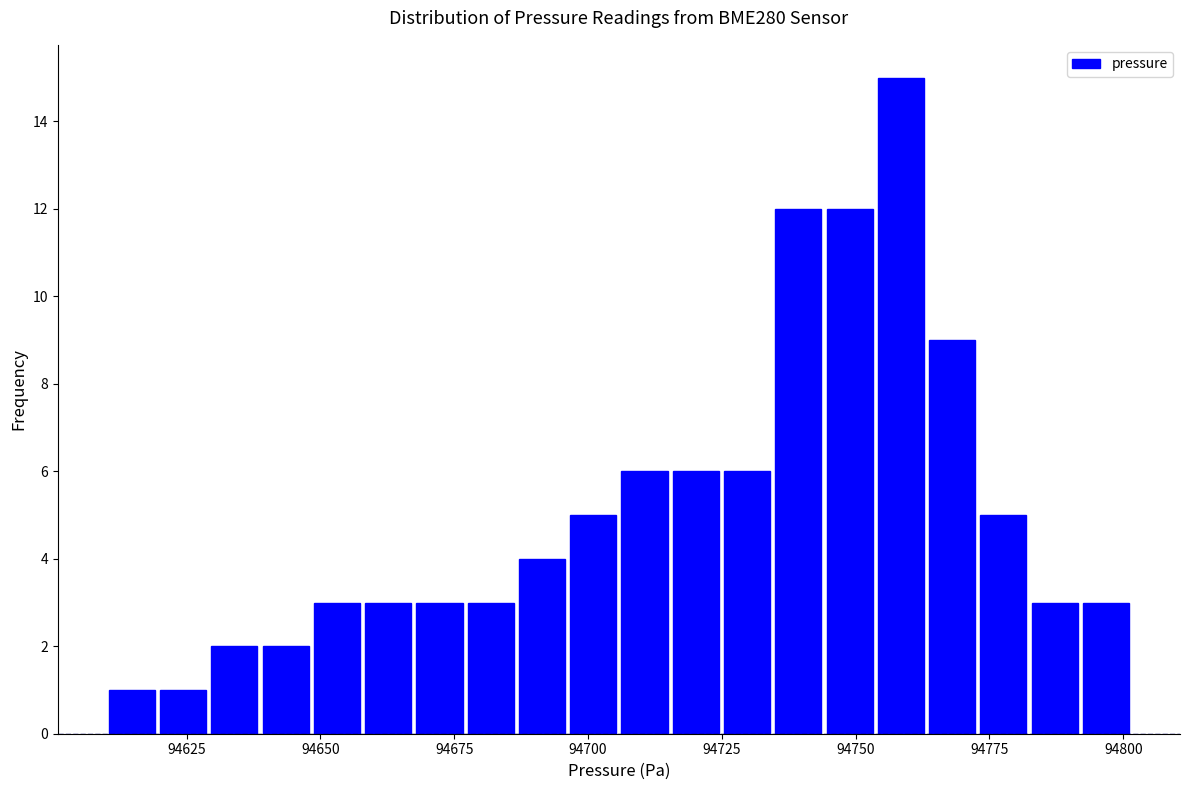

Around what value on the x-axis is the tallest bar? Give the approximate position of its centre, as read against the axis.

94760